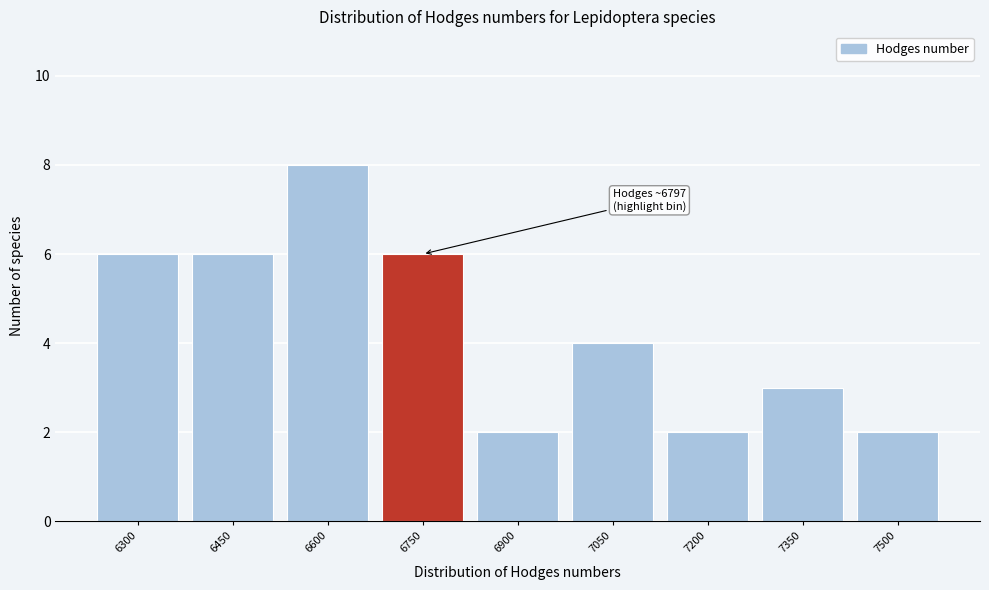

Reading right to left, list all the values displayed in this chart.

7500=2	7350=3	7200=2	7050=4	6900=2	6750=6	6600=8	6450=6	6300=6